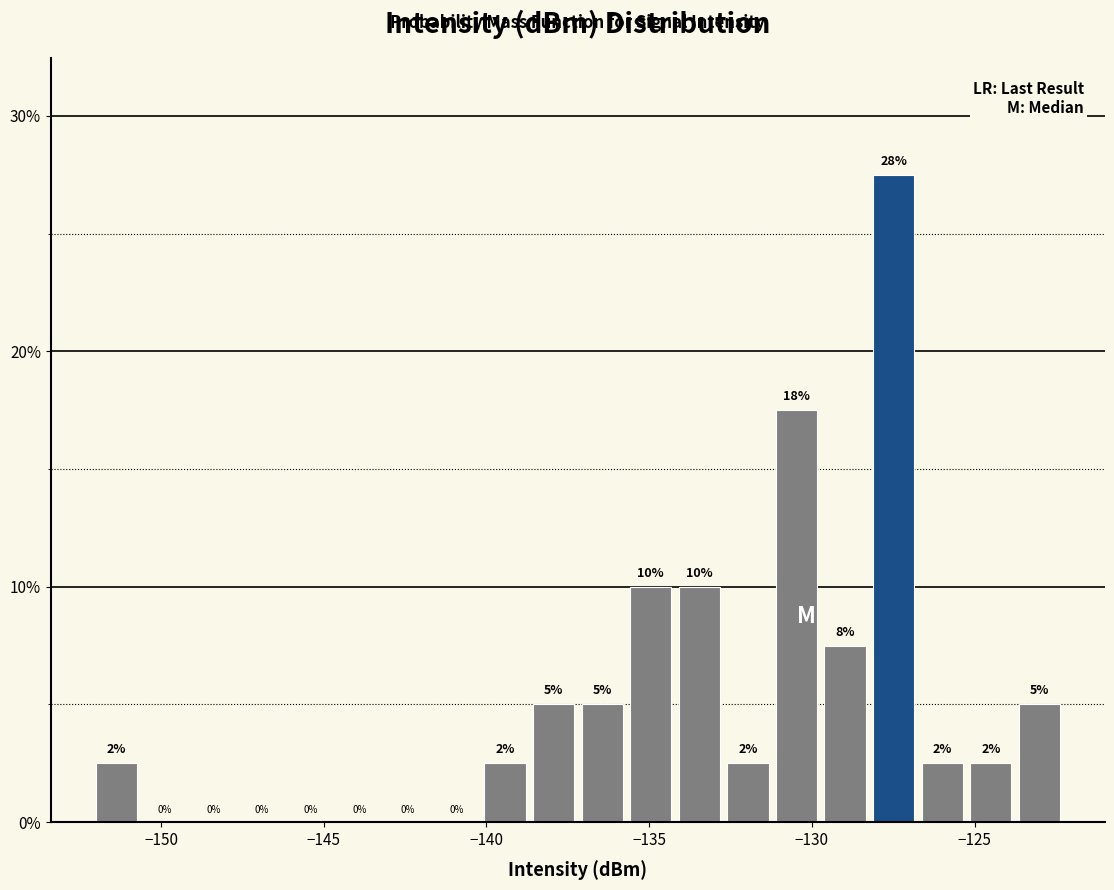

Around what value on the x-axis is the tallest bar? Give the approximate position of its centre, as read against the axis.

-127.5